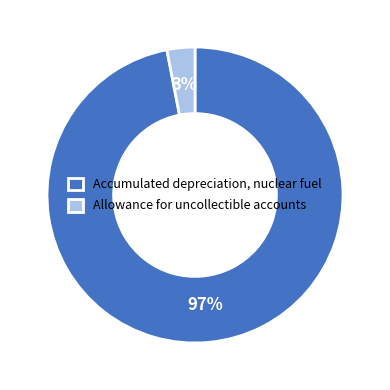

How many slices are in this pie chart?

2